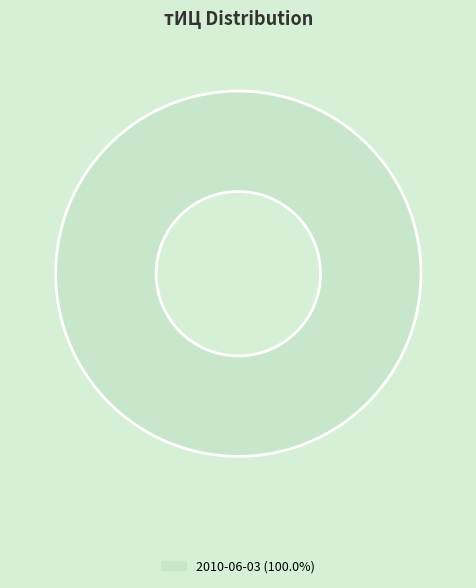

Does any single category account for the majority?

Yes